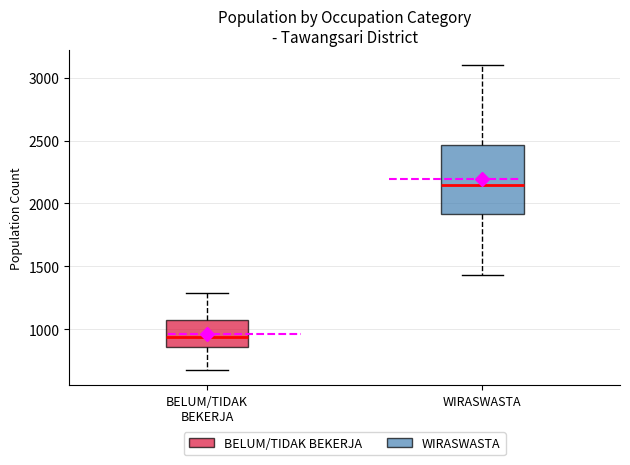

Where does the upper whisker of the box for BELUM/TIDAK BEKERJA end on the y-axis? The values are not printed on the chart, so give them approximately, as read against the axis.

1300